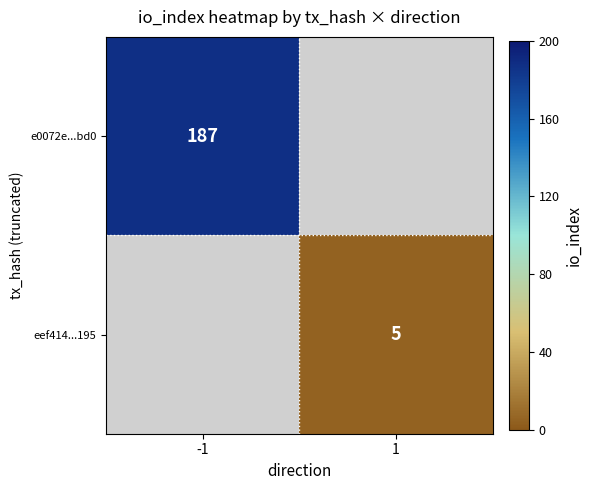

The eef414...195 series shows 8.1 at 1. True or false?

False